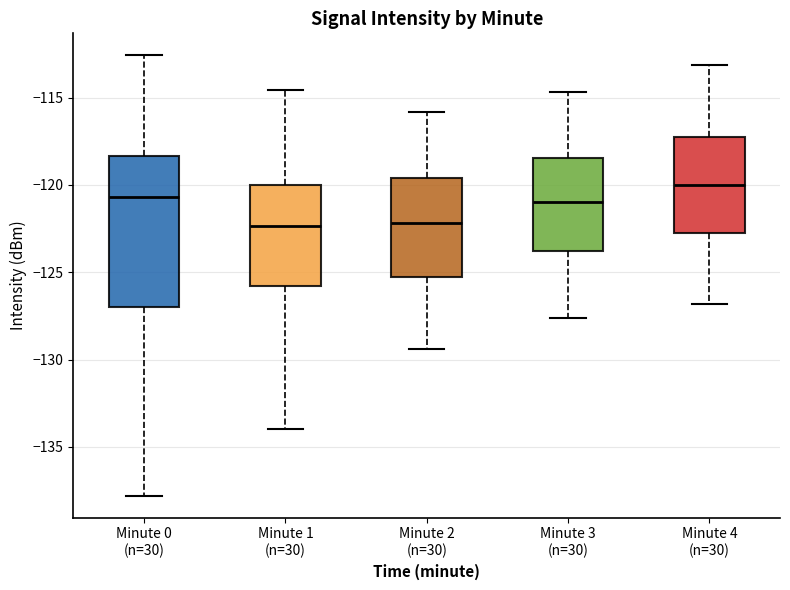

Reading left to right, read every box against the y-axis: the position of its median line, the range the box covers, and the ends of its whiskers. The values are not printed on the chart, so give them approximately, as read against the axis.

Minute 0 (n=30): median -120.5, box -127.0 to -118.5, whiskers -138.0 to -112.5
Minute 1 (n=30): median -122.5, box -126.0 to -120.0, whiskers -134.0 to -114.5
Minute 2 (n=30): median -122.0, box -125.0 to -119.5, whiskers -129.5 to -116.0
Minute 3 (n=30): median -121.0, box -124.0 to -118.5, whiskers -127.5 to -114.5
Minute 4 (n=30): median -120.0, box -122.5 to -117.5, whiskers -127.0 to -113.0